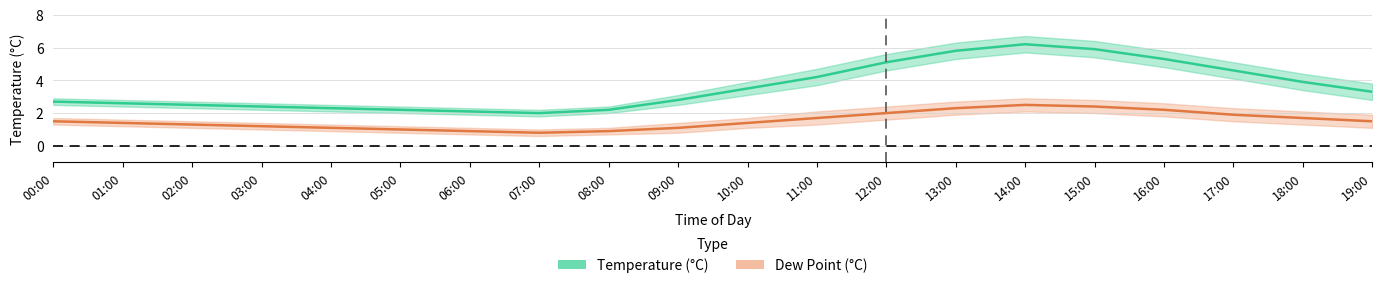

What is the difference between the second highest and minimum values in the temp_line series?

3.9